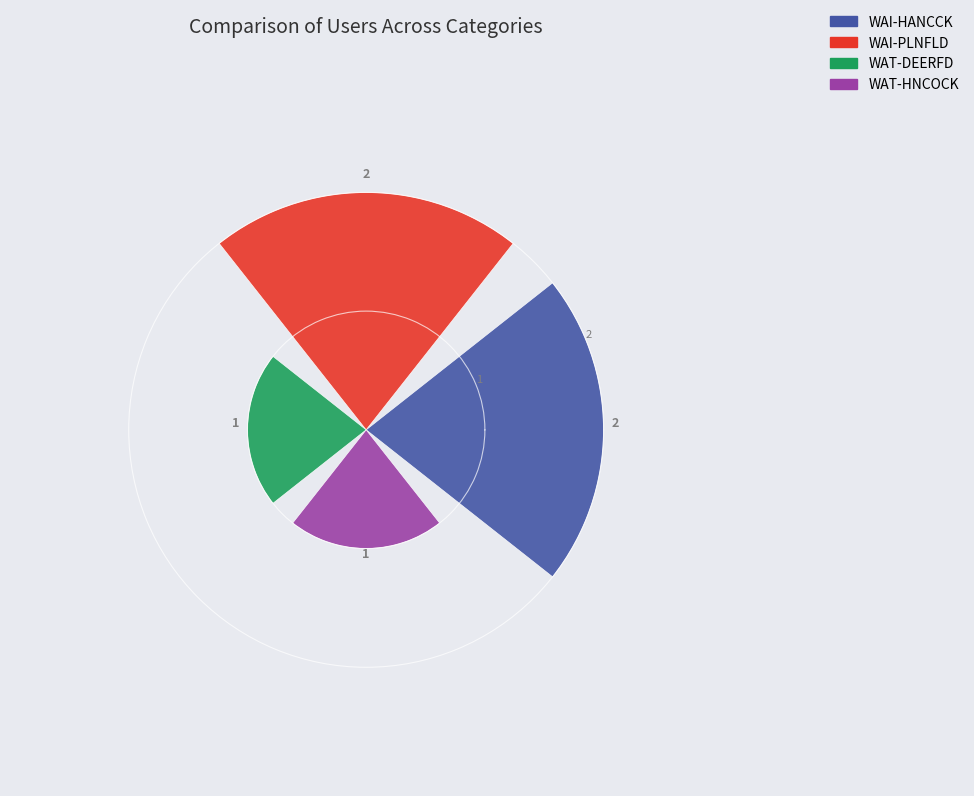

What is the label of the 2nd bar from the left?

90°